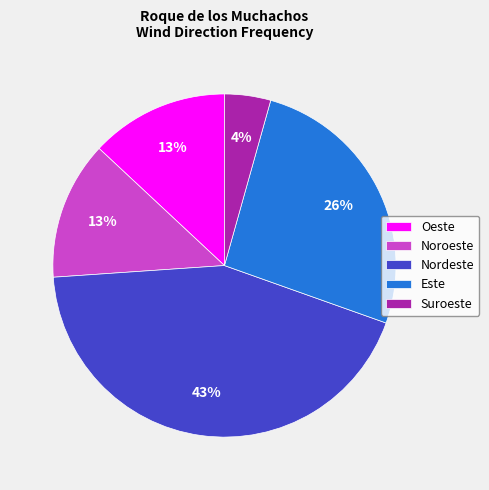

To the nearest percent, what is the combined percentage of Oeste and Nordeste?

57%